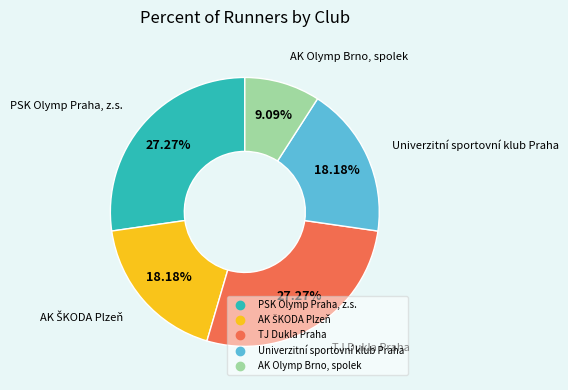

To the nearest percent, what is the difference between the largest and smallest slice percentages?

18%